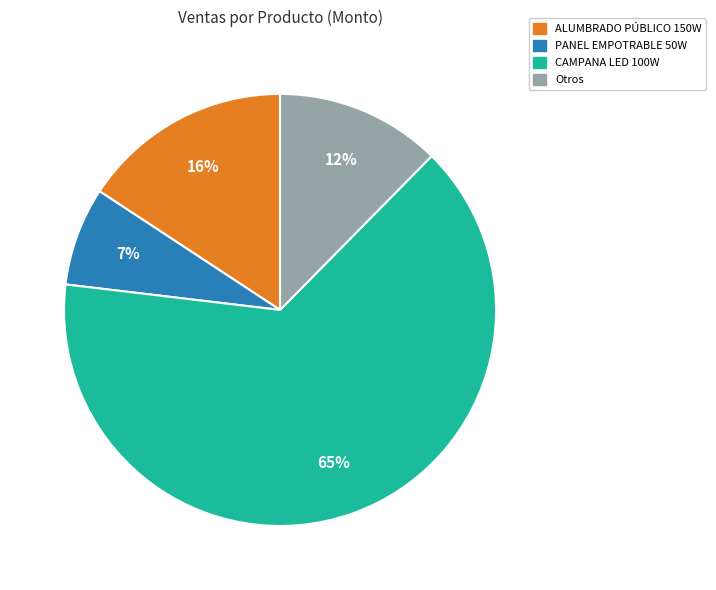

Is there any slice that represents more than half of the pie?

Yes